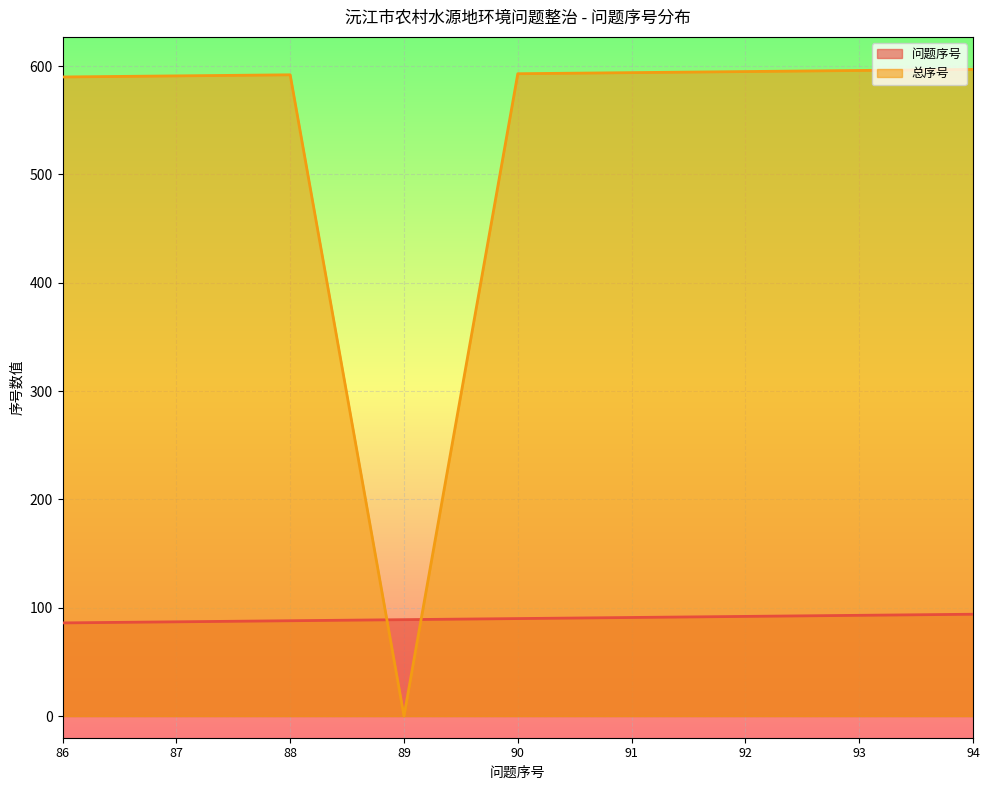

True or false: 问题序号 has more than 1 interior local peaks.

False